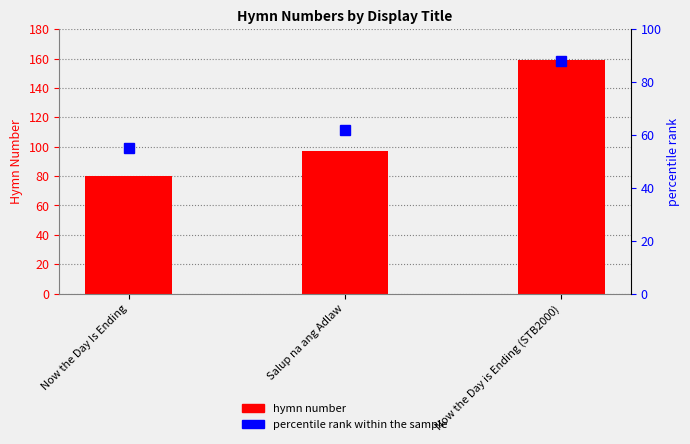

What is the label of the 2nd bar from the right?

Salup na ang Adlaw